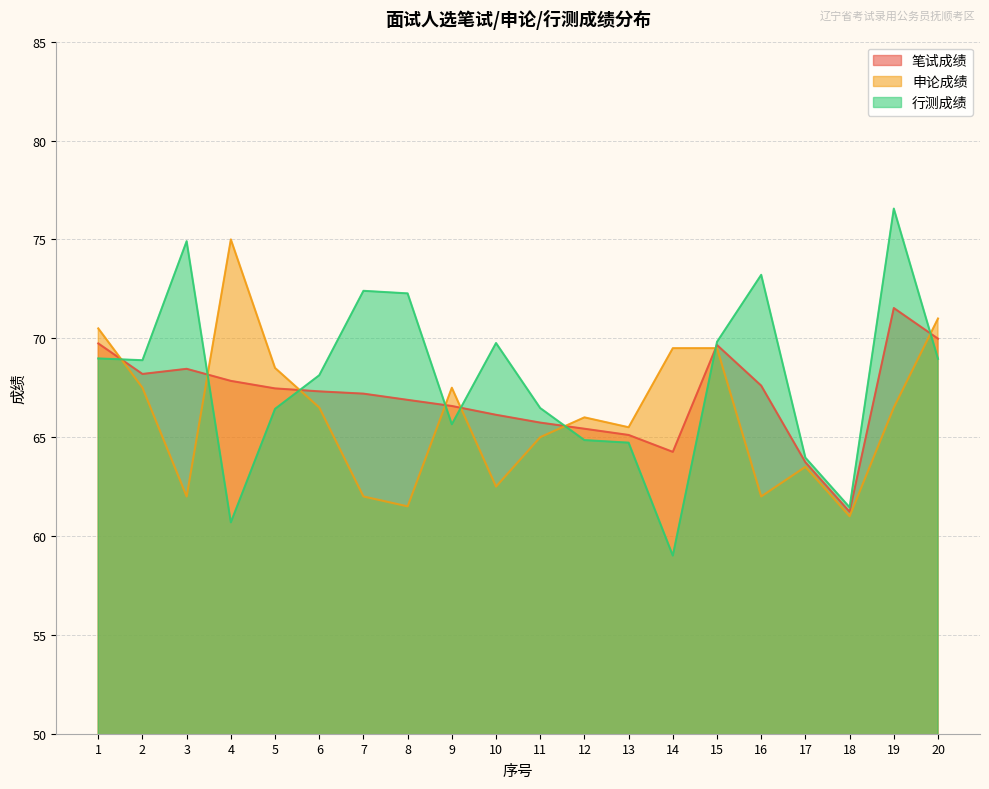

Reading right to left, what are all the values shown in this chart?

笔试成绩: 20=70.0	19=71.5	18=61.2	17=63.7	16=67.6	15=69.7	14=64.3	13=65.1	12=65.4	11=65.7	10=66.1	9=66.6	8=66.9	7=67.2	6=67.3	5=67.5	4=67.8	3=68.5	2=68.2	1=69.7
申论成绩: 20=71.0	19=66.5	18=61.0	17=63.5	16=62.0	15=69.5	14=69.5	13=65.5	12=66.0	11=65.0	10=62.5	9=67.5	8=61.5	7=62.0	6=66.5	5=68.5	4=75.0	3=62.0	2=67.5	1=70.5
行测成绩: 20=69.0	19=76.6	18=61.5	17=64.0	16=73.2	15=69.8	14=59.0	13=64.7	12=64.8	11=66.5	10=69.8	9=65.7	8=72.3	7=72.4	6=68.1	5=66.4	4=60.7	3=74.9	2=68.9	1=69.0